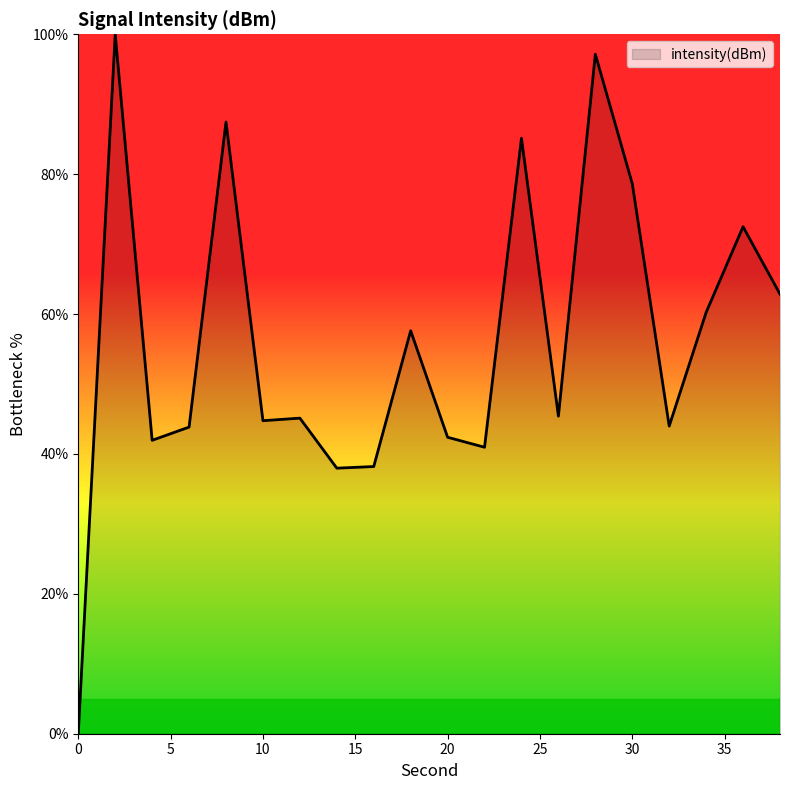

What is the difference between the maximum and minimum values?

100.0